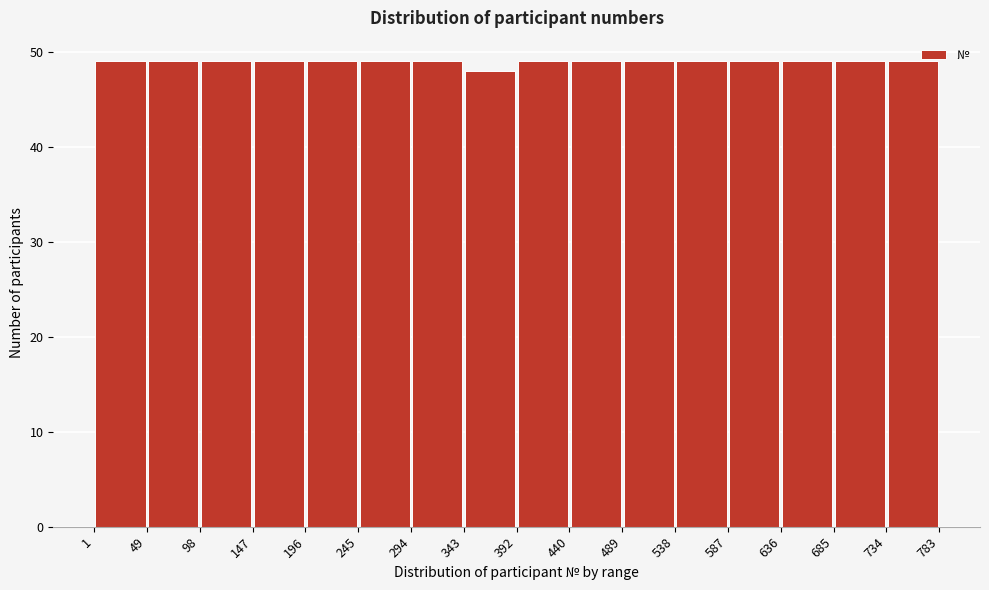

Reading left to right, list every bar in this chart as the range it spans on the x-axis followed by its height. The values are not printed on the chart, so give them approximately, as read against the axis.

1 to 49: 49
49 to 98: 49
98 to 147: 49
147 to 196: 49
196 to 245: 49
245 to 294: 49
294 to 343: 49
343 to 392: 48
392 to 440: 49
440 to 489: 49
489 to 538: 49
538 to 587: 49
587 to 636: 49
636 to 685: 49
685 to 734: 49
734 to 783: 49